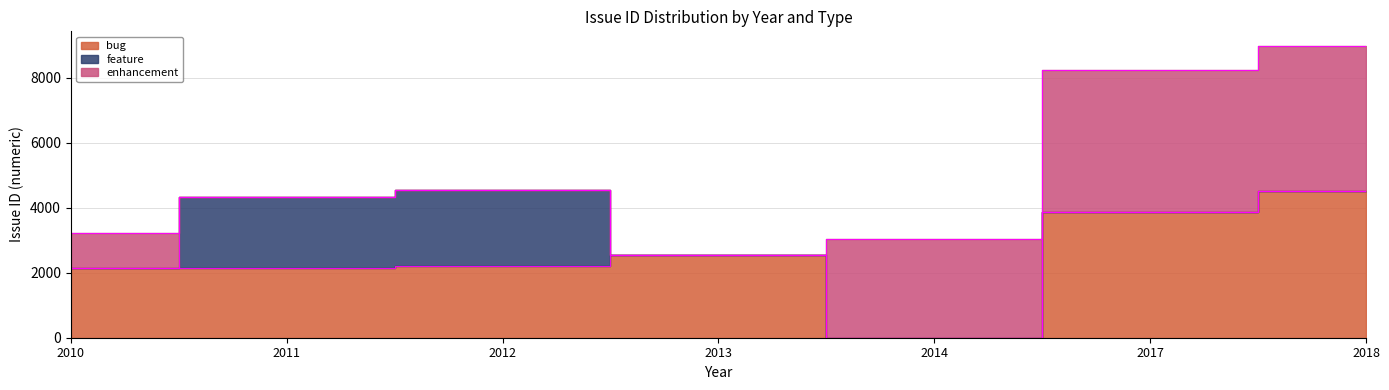

Does the chart display data point markers on the line(s)?

No